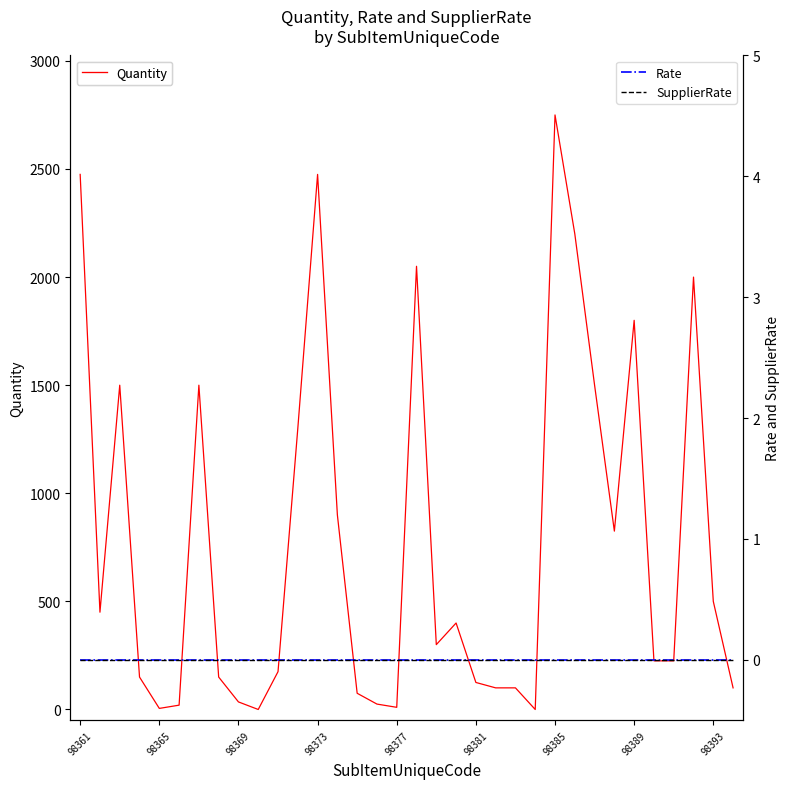

True or false: SupplierRate and Rate cross at least once.

False